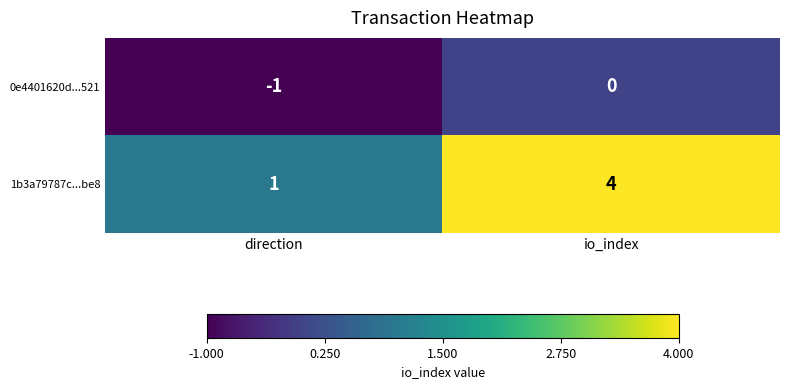

At how many categories does at least one series exceed 0?

2